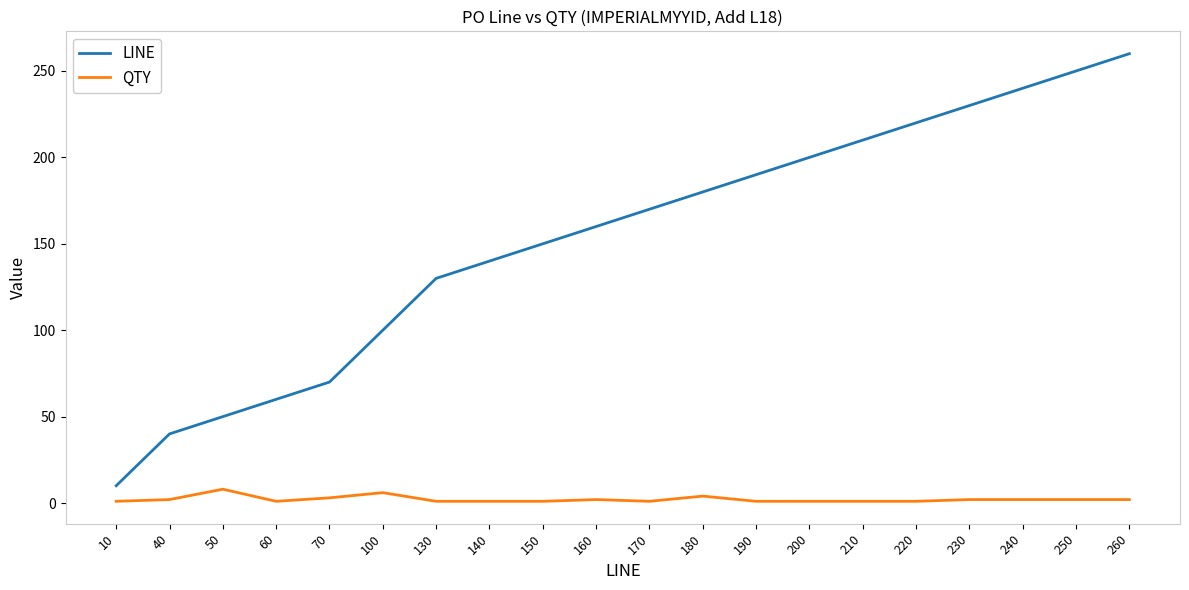

Between 190 and 250, which series saw the biggest shift?

LINE